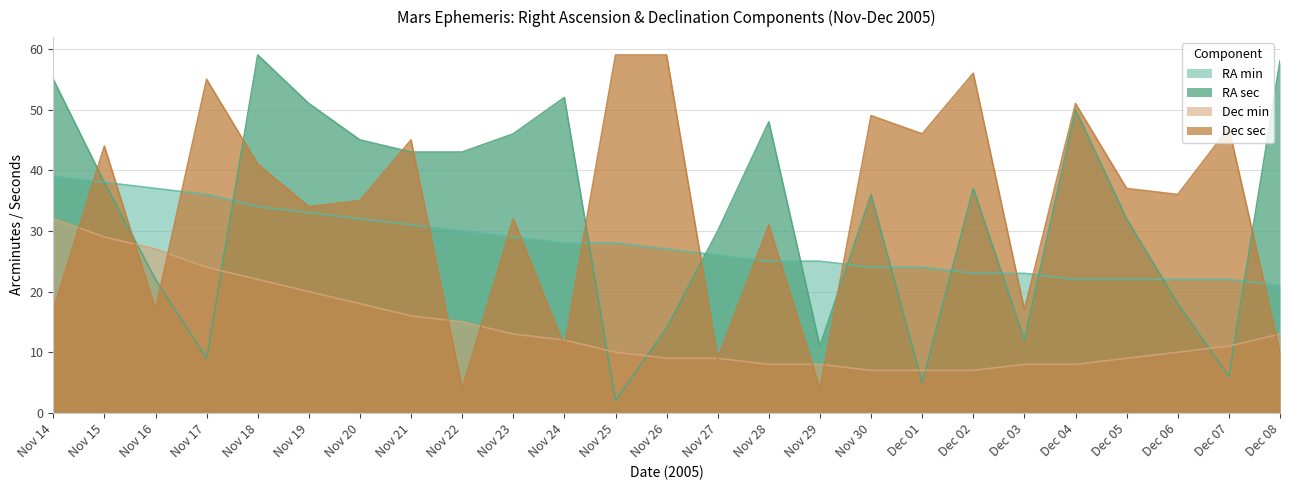

What is the difference between the maximum and minimum values in the Dec sec series?

55